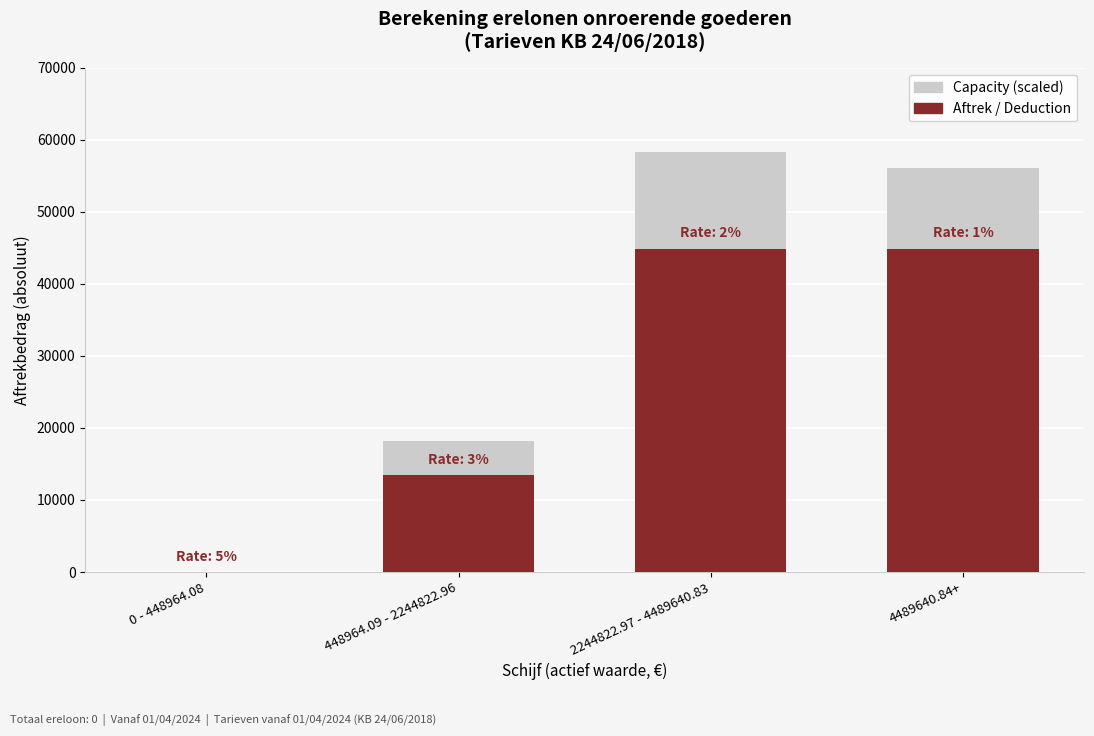

List the series in order of their peak value, highest first.

Capacity (scaled), Aftrek / Deduction